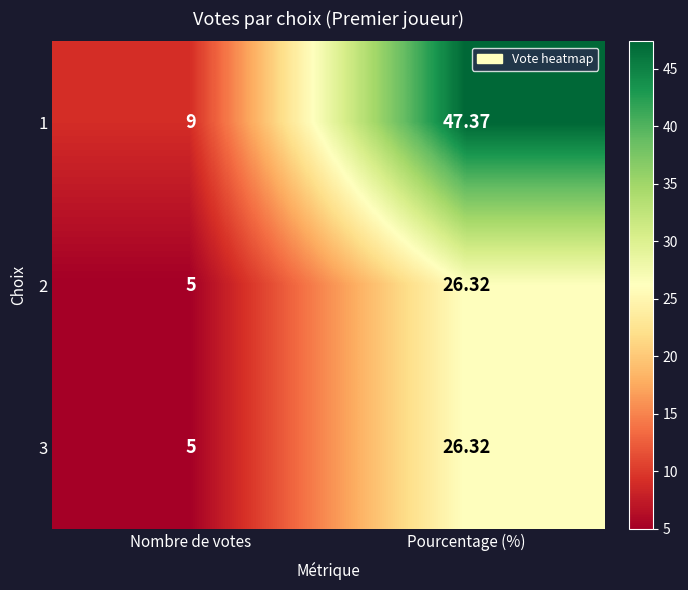

List the labels in order of 3 value, largest first.

Pourcentage (%), Nombre de votes